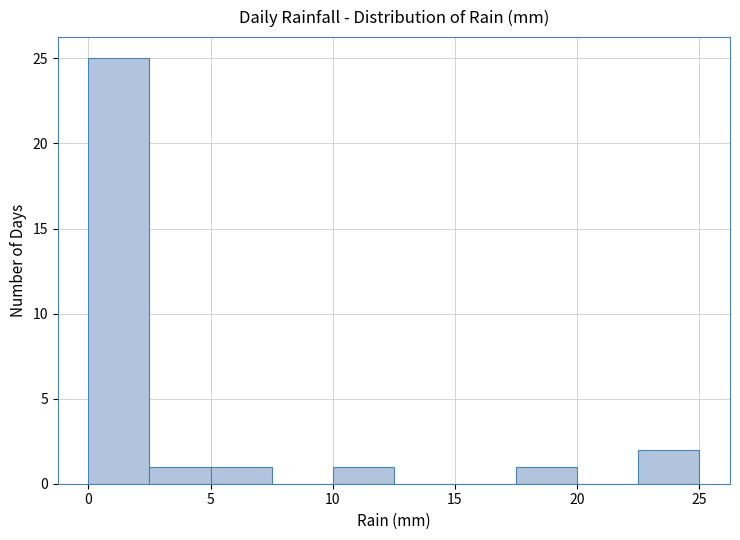

What is the height of the bar covering 10.0 to 12.5 on the x-axis? The values are not printed on the chart, so give them approximately, as read against the axis.

1